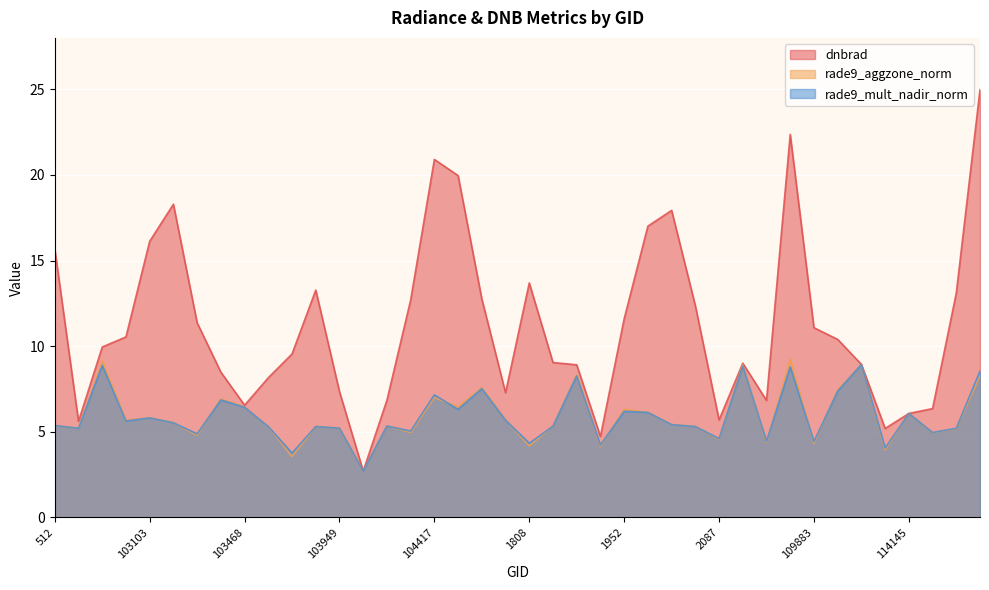

What is the value of the rade9_aggzone_norm point at the 31st from the left?

4.4